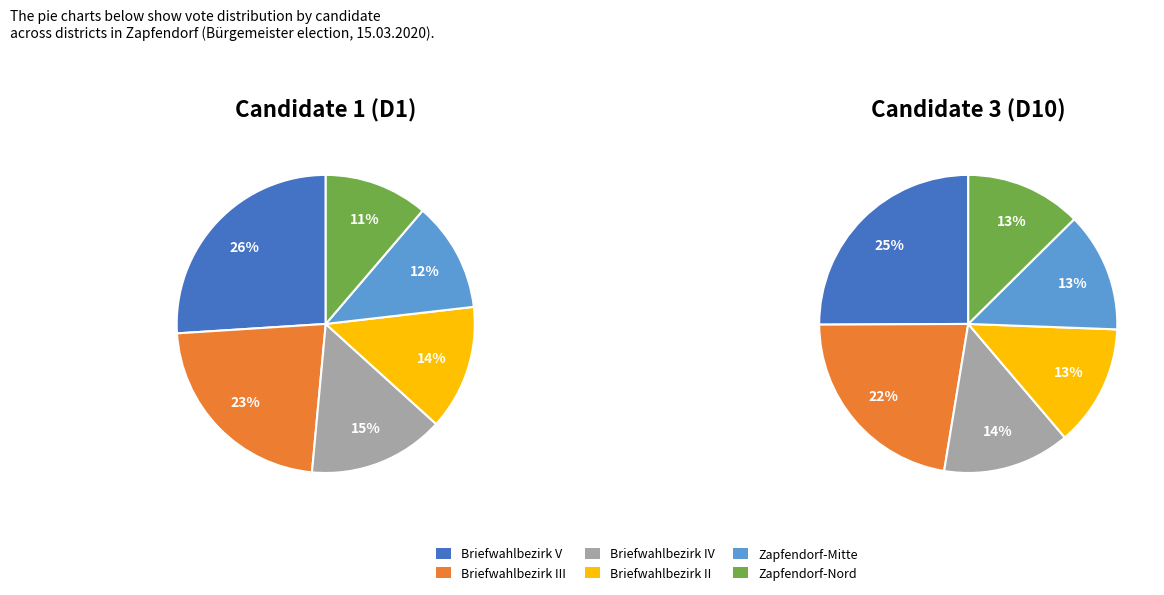

Does Zapfendorf-Mitte represent more than half of the total?

No